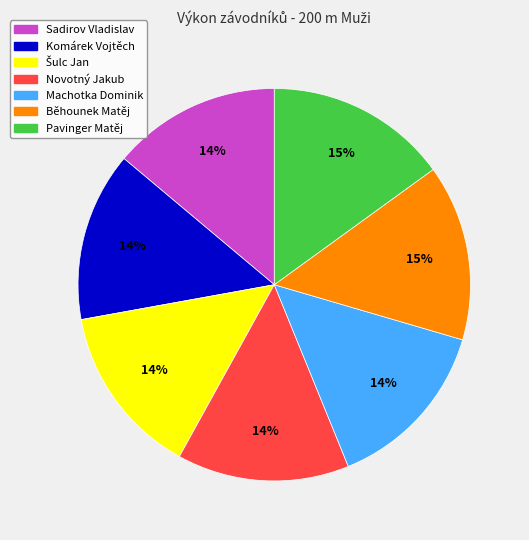

True or false: Novotný Jakub accounts for 28% of the total.

False